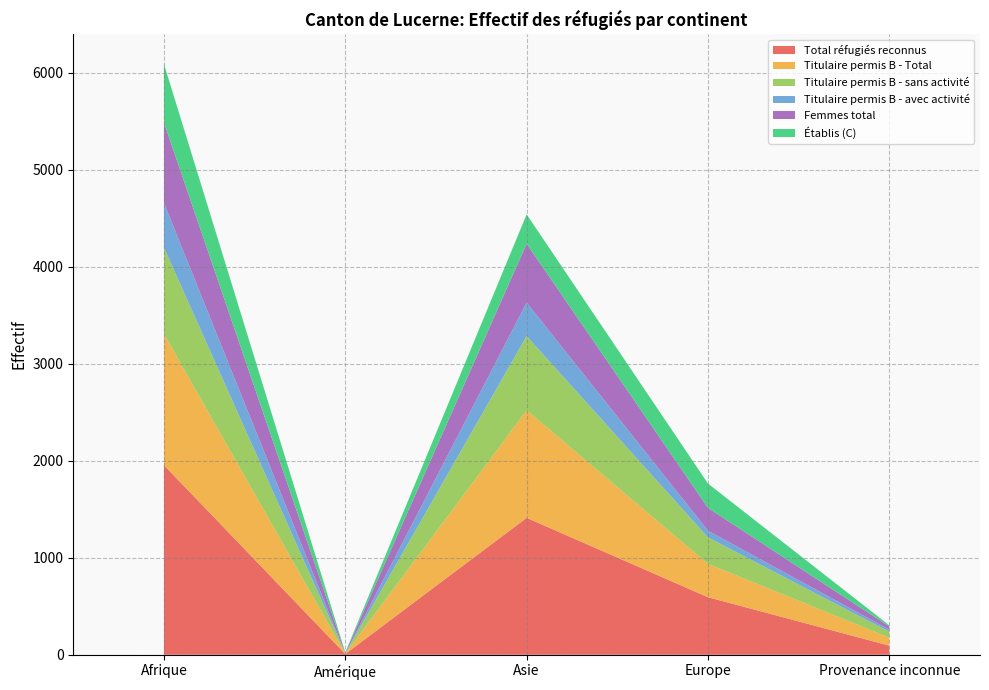

Reading left to right, list all the values displayed in this chart.

Total réfugiés reconnus: 1954	8	1411	593	94
Titulaire permis B - Total: 1351	3	1109	343	82
Titulaire permis B - sans activité: 890	3	764	273	61
Titulaire permis B - avec activité: 461	0	345	70	21
Femmes total: 829	6	607	235	33
Établis (C): 603	5	302	250	12